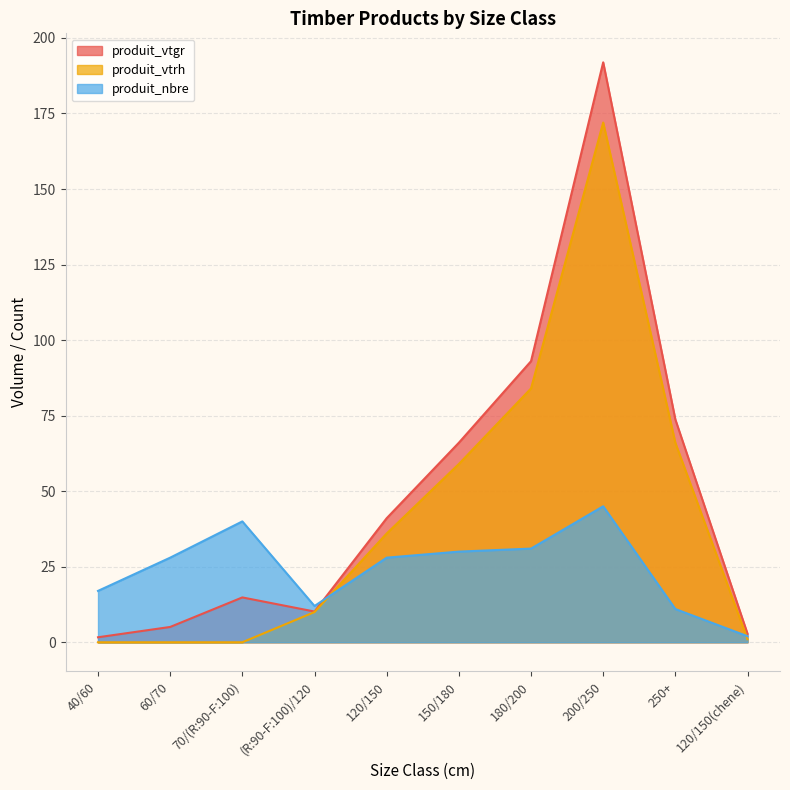

Rank the series at (R:90-F:100)/120 from lowest to highest value.

produit_vtrh, produit_vtgr, produit_nbre